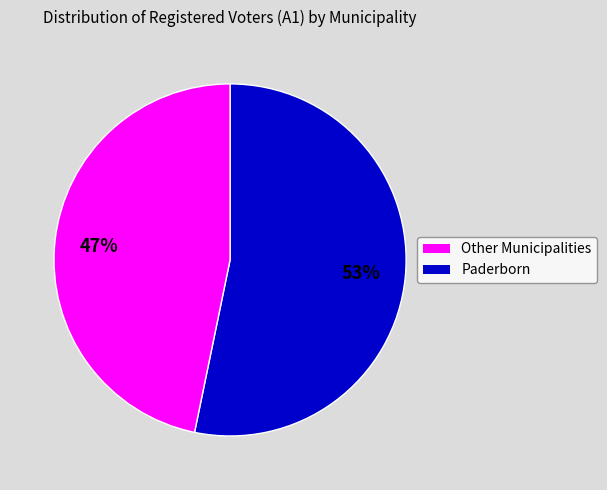

Is there any slice that represents more than half of the pie?

Yes